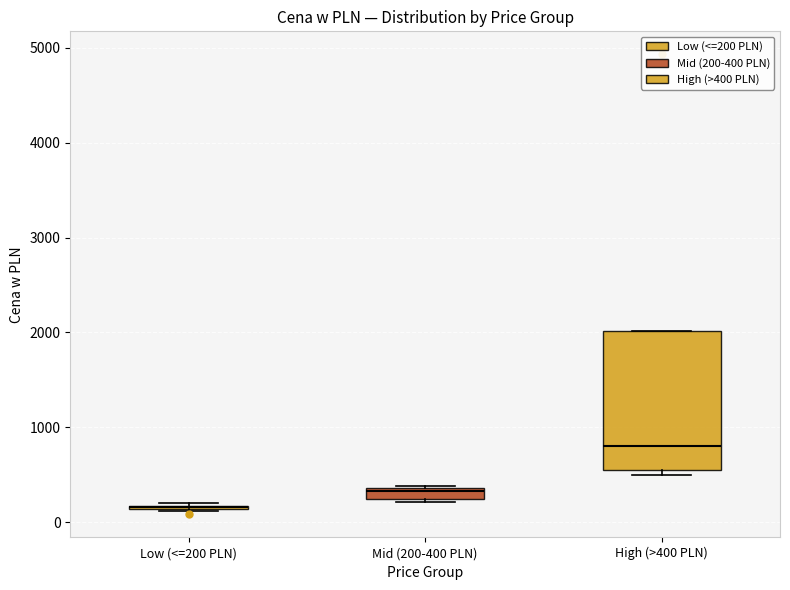

Which box is the tallest, from its lower edge to its upper edge?

High (>400 PLN)